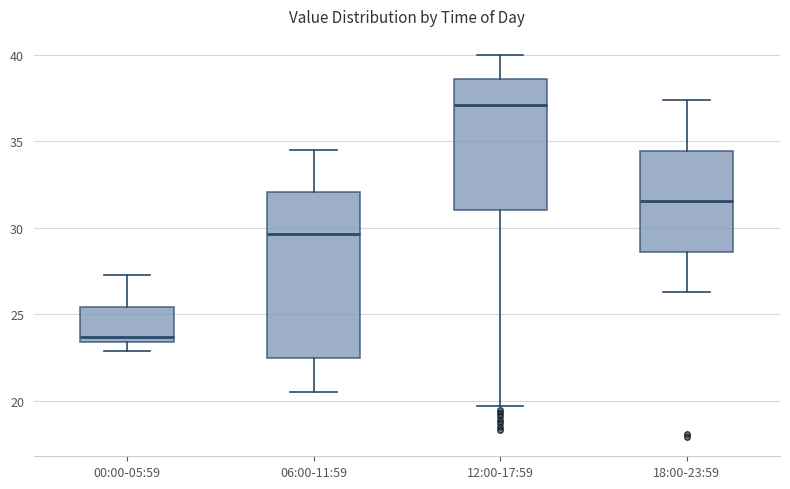

Where does the median line of the box for 18:00-23:59 sit on the y-axis? The values are not printed on the chart, so give them approximately, as read against the axis.

31.5